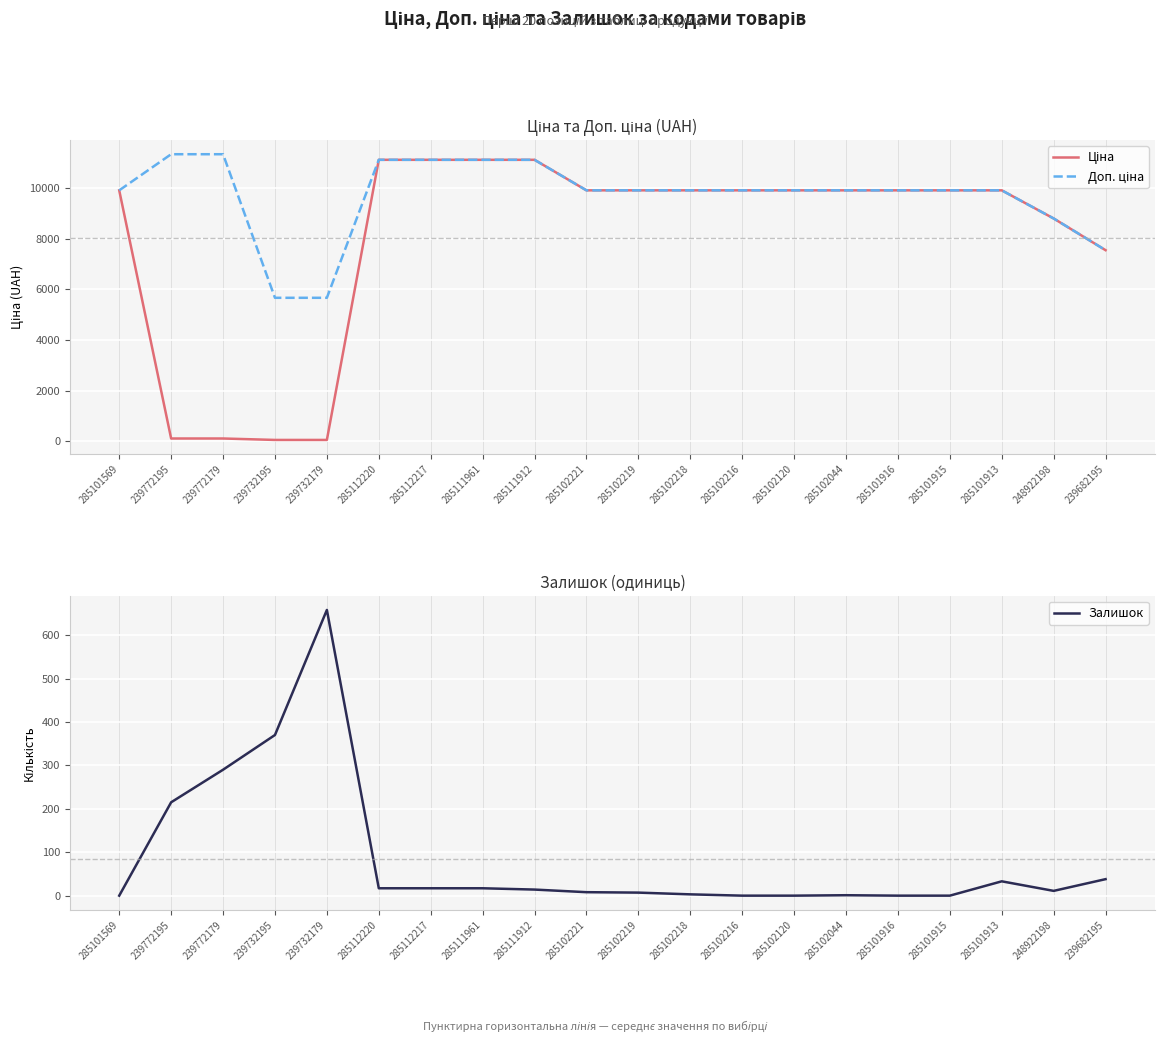

Rank the categories by Ціна value from lowest to highest.

239732195, 239732179, 239772195, 239772179, 239682195, 248922198, 285101569, 285102221, 285102219, 285102218, 285102216, 285102120, 285102044, 285101916, 285101915, 285101913, 285112220, 285112217, 285111961, 285111912